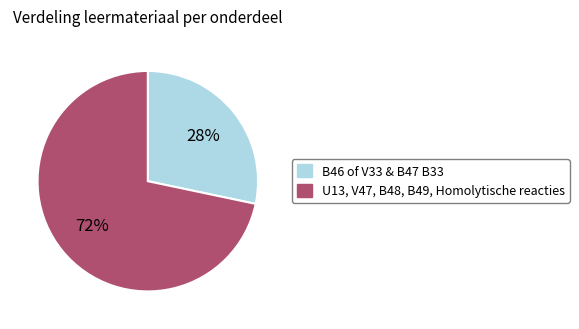

To the nearest percent, what is the average slice percentage?

50%